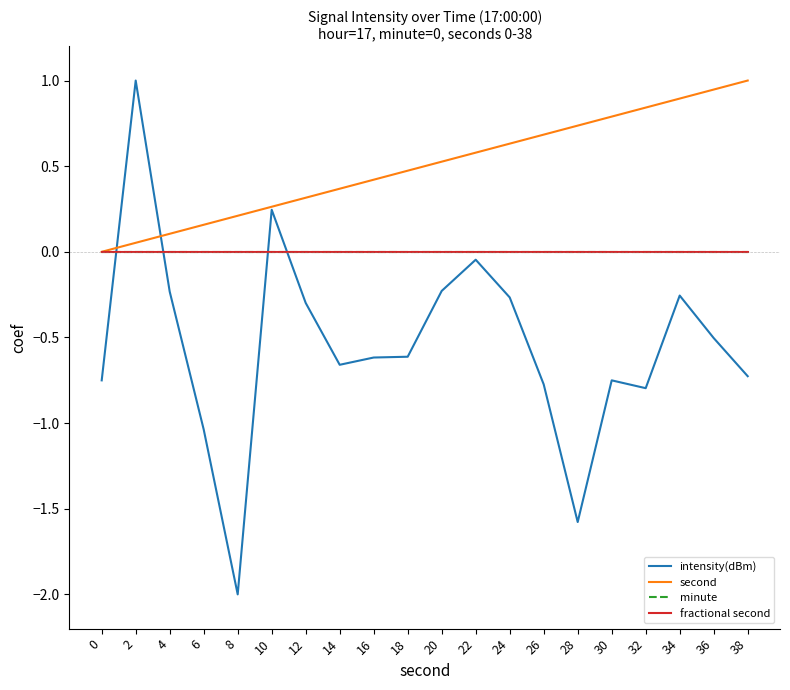

Reading left to right, what are all the values shown in this chart?

intensity(dBm): -0.8	1.0	-0.2	-1.0	-2.0	0.2	-0.3	-0.7	-0.6	-0.6	-0.2	-0.0	-0.3	-0.8	-1.6	-0.8	-0.8	-0.3	-0.5	-0.7
second: 0.0	0.1	0.1	0.2	0.2	0.3	0.3	0.4	0.4	0.5	0.5	0.6	0.6	0.7	0.7	0.8	0.8	0.9	0.9	1.0
minute: 0.0	0.0	0.0	0.0	0.0	0.0	0.0	0.0	0.0	0.0	0.0	0.0	0.0	0.0	0.0	0.0	0.0	0.0	0.0	0.0
fractional second: 0.0	0.0	0.0	0.0	0.0	0.0	0.0	0.0	0.0	0.0	0.0	0.0	0.0	0.0	0.0	0.0	0.0	0.0	0.0	0.0